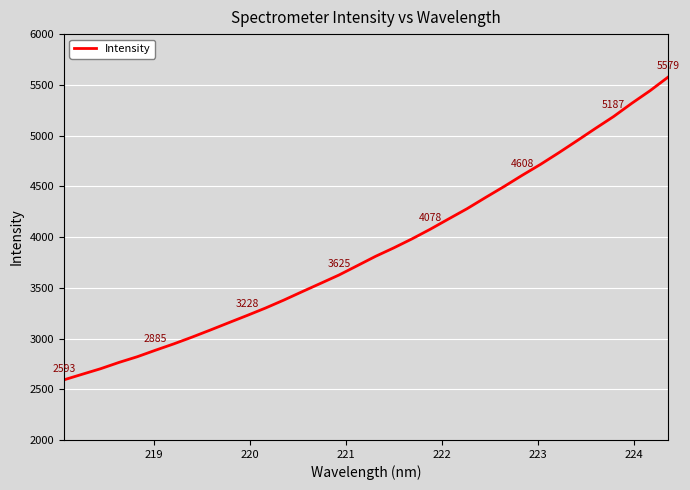

What is the minimum value shown in the chart?

2592.5